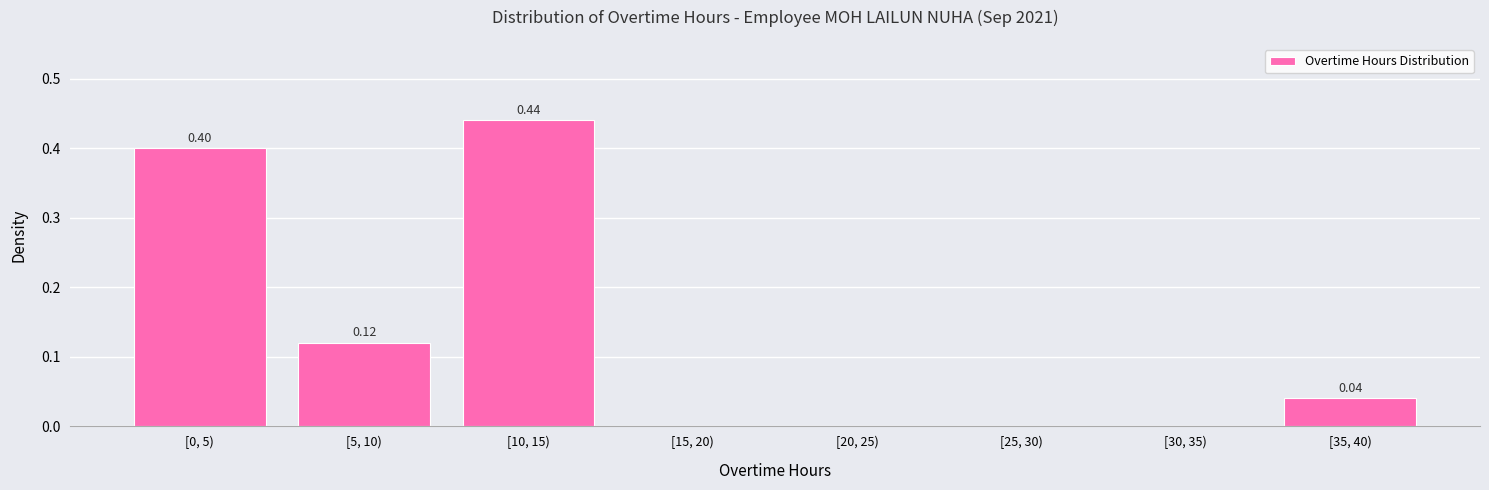

Which has a higher value, [35, 40) or [10, 15)?

[10, 15)